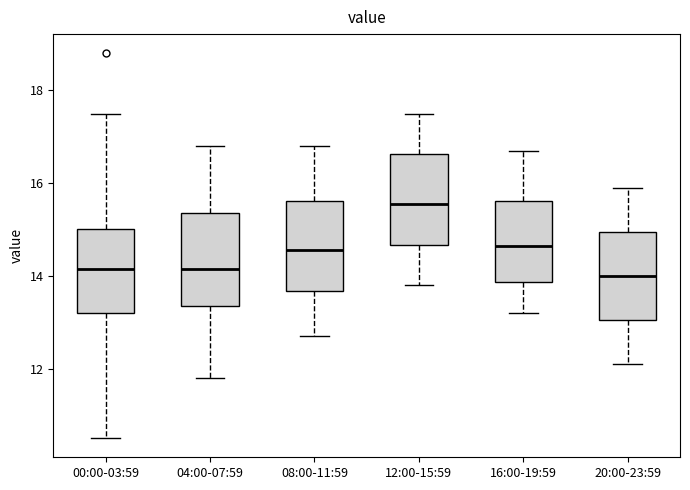

Which box's median line is the highest?

12:00-15:59